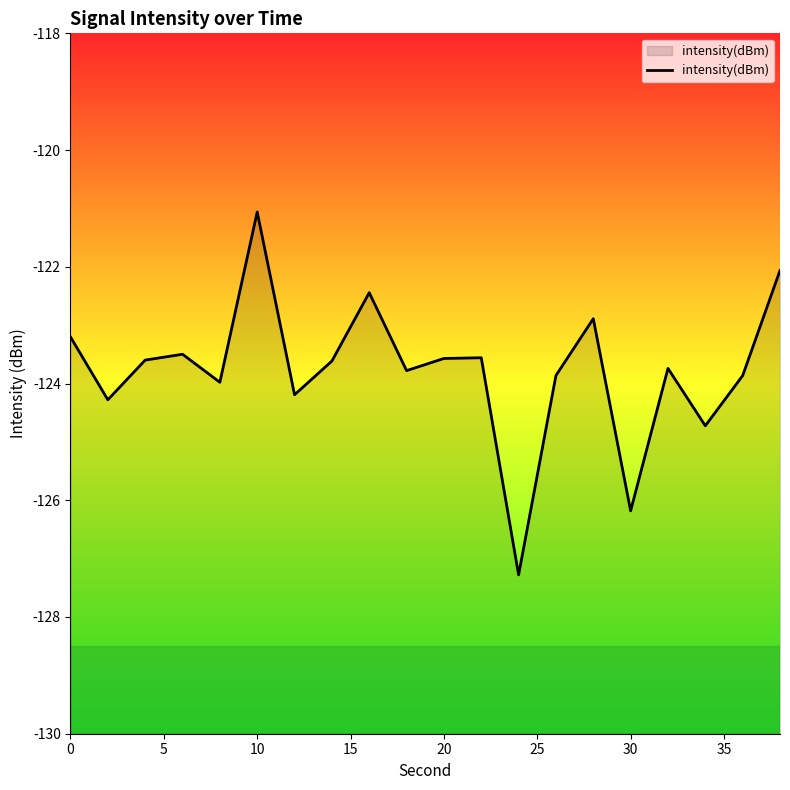

How many values are below -123?

16